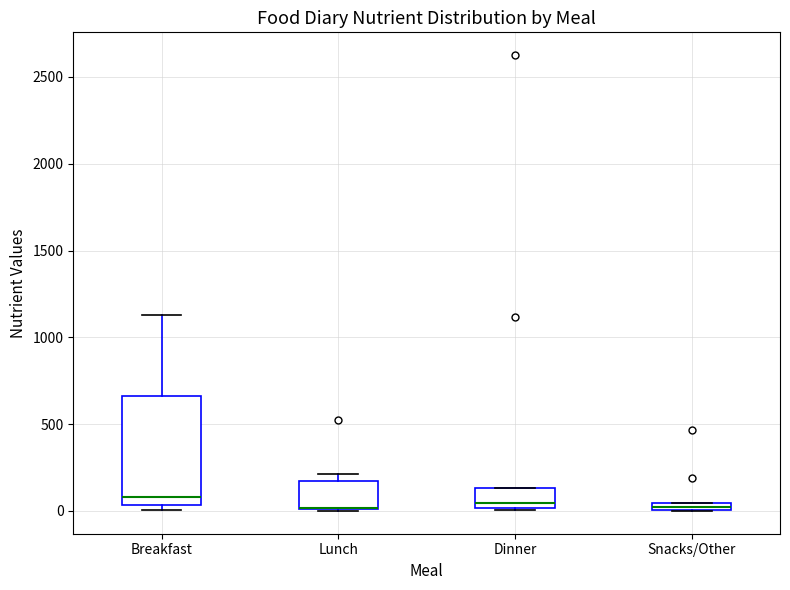

Where is the upper edge of the box for Breakfast on the y-axis? The values are not printed on the chart, so give them approximately, as read against the axis.

650